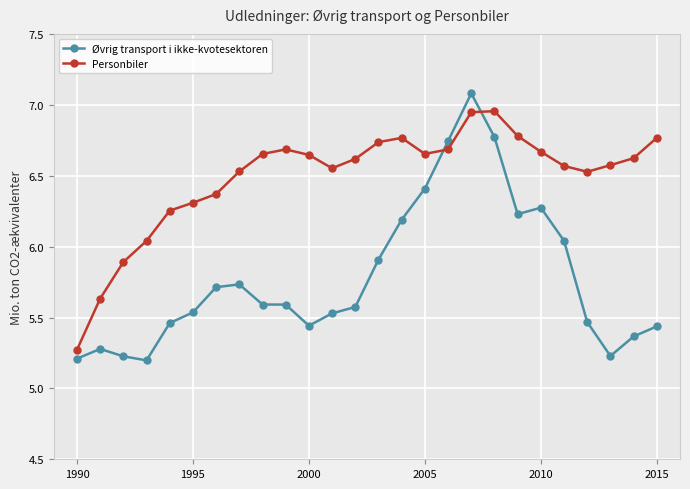

Which series ends up on top after the final intersection of Øvrig transport i ikke-kvotesektoren and Personbiler?

Personbiler